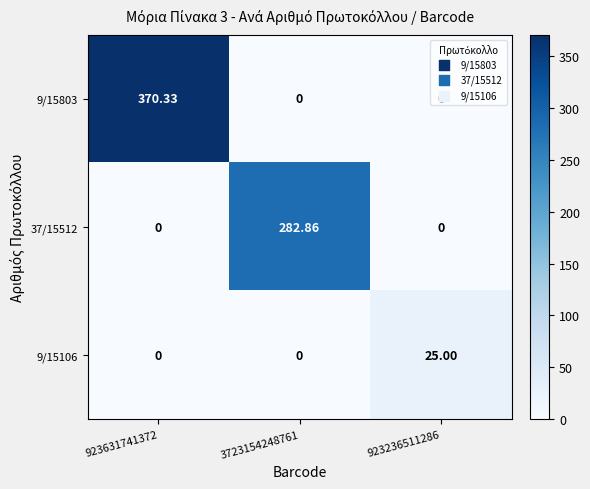

Is the value of 9/15106 at 923236511286 greater than the value of 9/15803 at 923631741372?

No